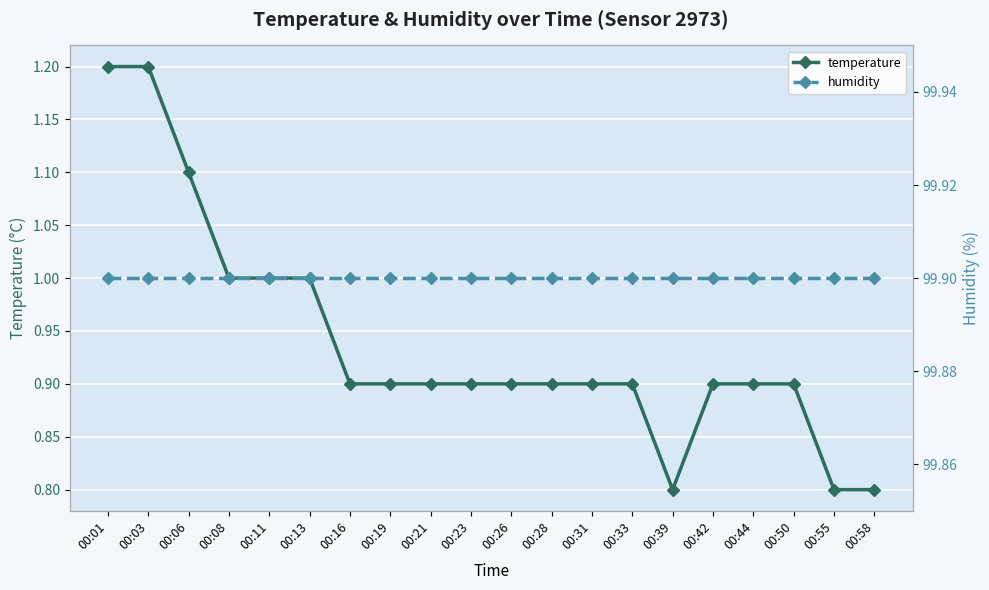

Rank the categories by humidity value from highest to lowest.

00:01, 00:03, 00:06, 00:08, 00:11, 00:13, 00:16, 00:19, 00:21, 00:23, 00:26, 00:28, 00:31, 00:33, 00:39, 00:42, 00:44, 00:50, 00:55, 00:58